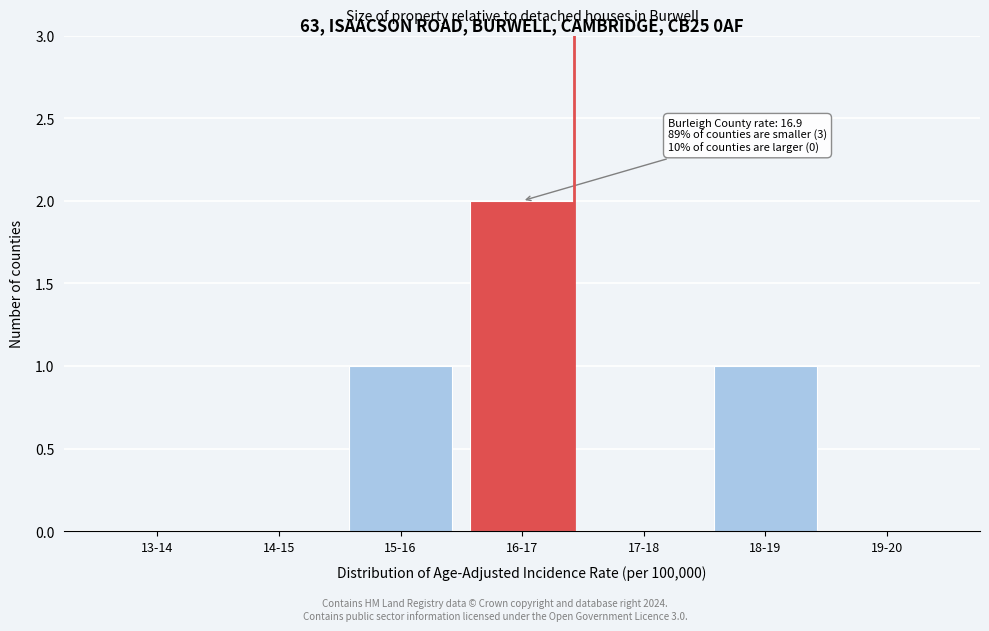

The chart shows a value of 2 at 16-17. True or false?

True